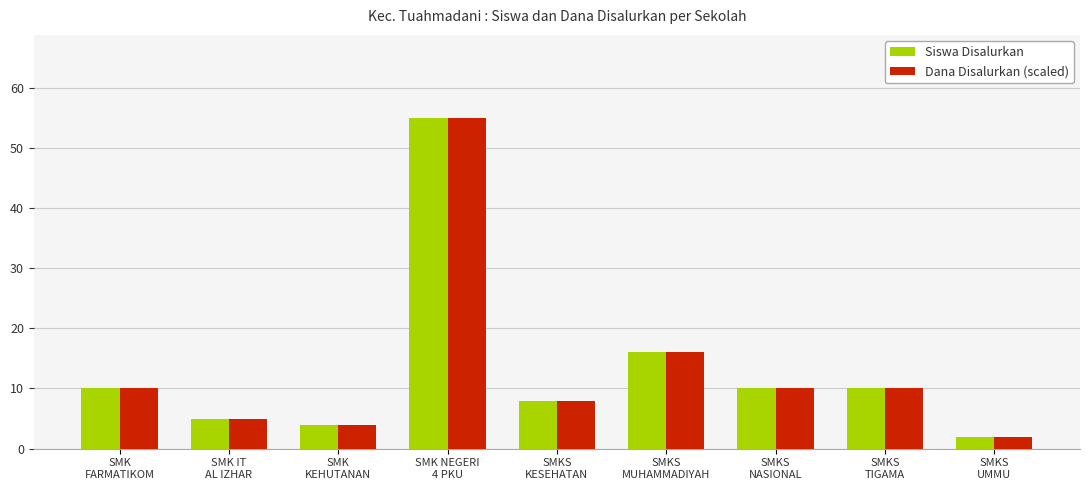

What is the value of the Dana Disalurkan (scaled) bar at the 2nd from the left?

5